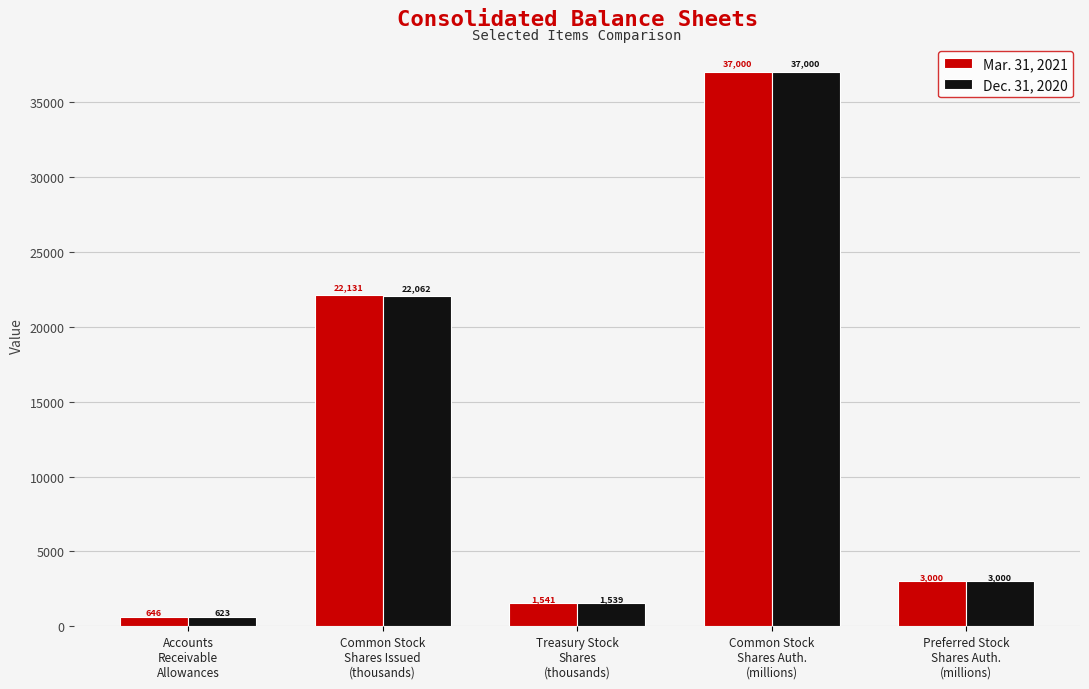

What value does the Dec. 31, 2020 series have at Treasury Stock
Shares
(thousands)?

1538.6